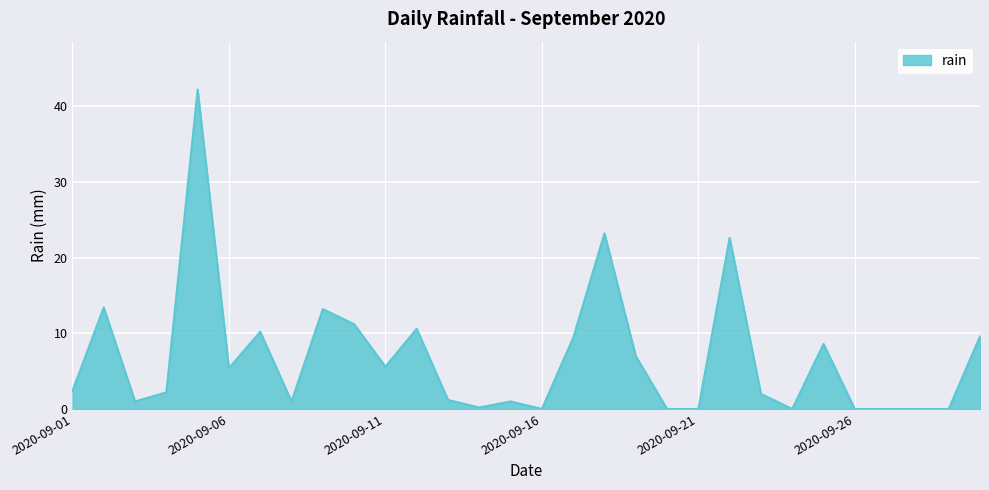

What is the maximum value shown in the chart?

42.2